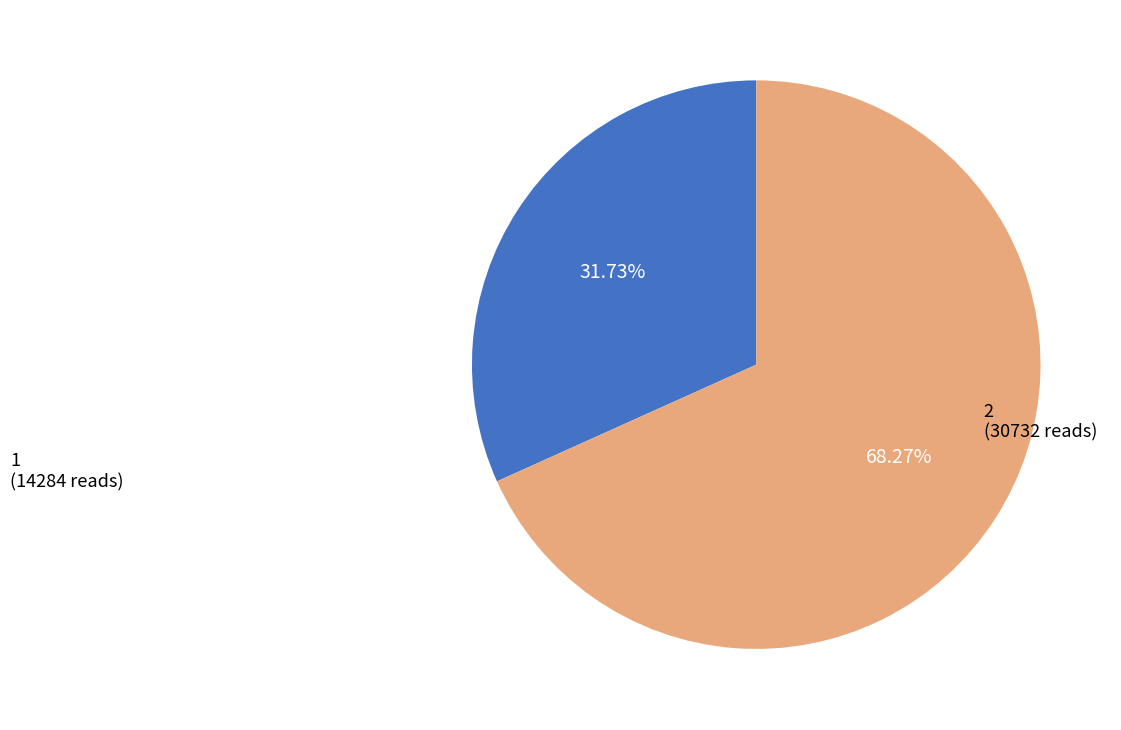

To the nearest percent, what portion does 1 represent?

32%